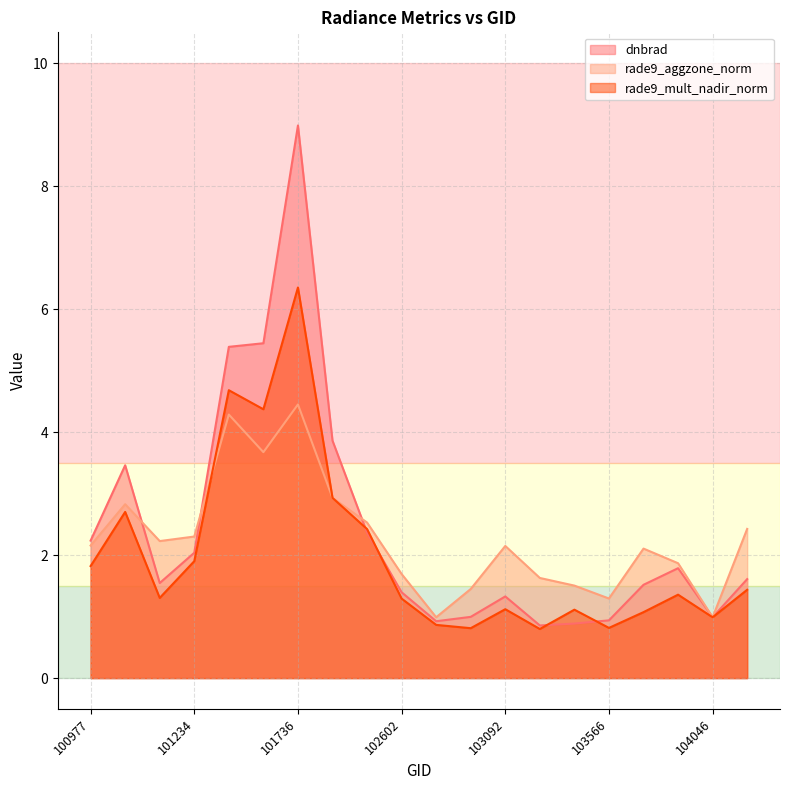

Which category has the highest value in the dnbrad series?

101736